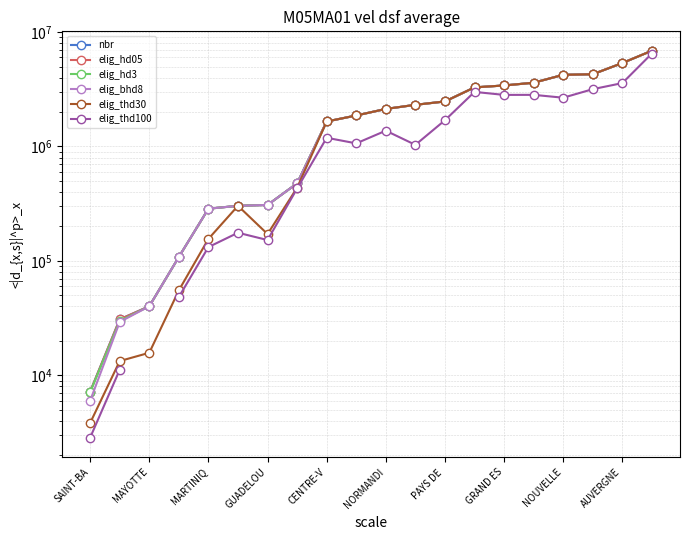

What is the approximate value of elig_bhd8 at 13?

3284699.0